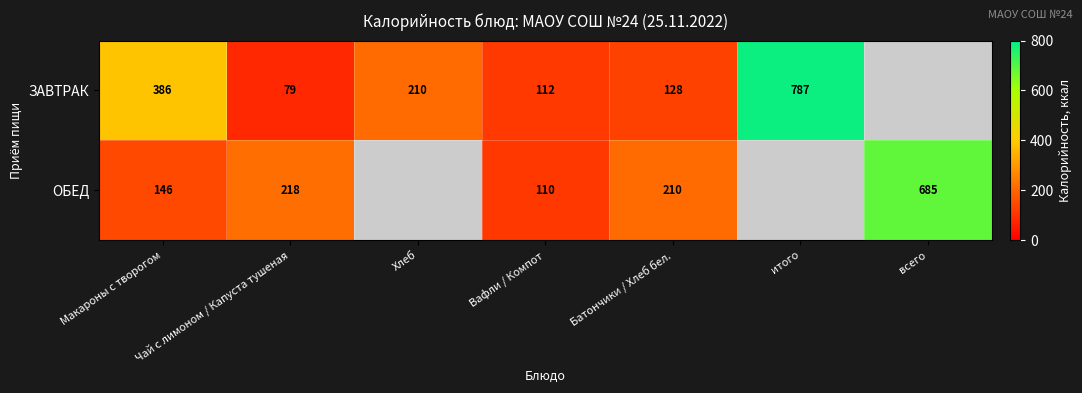

True or false: ЗАВТРАК has a value of 787.0 at итого.

True